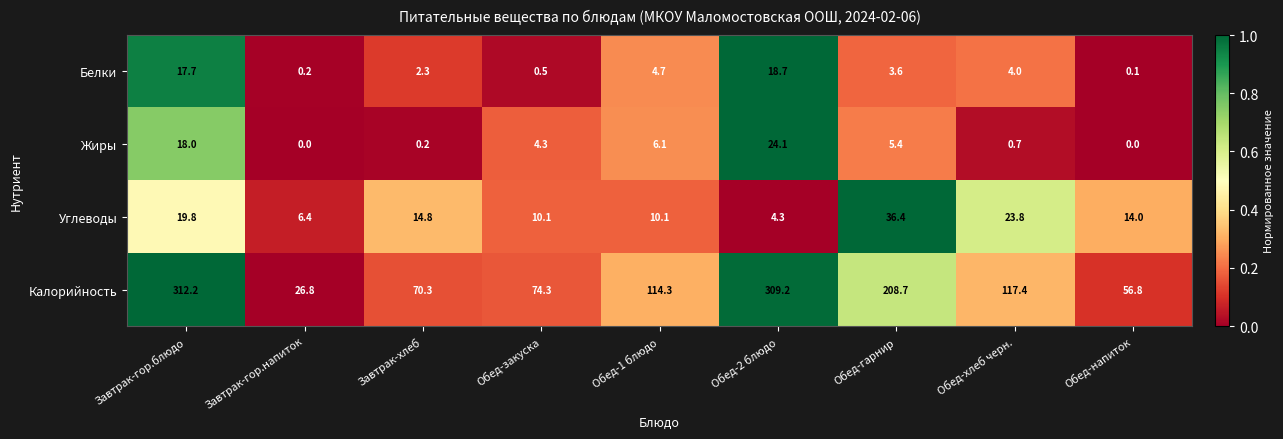

What is the difference between the maximum and minimum values in the Калорийность series?

285.4